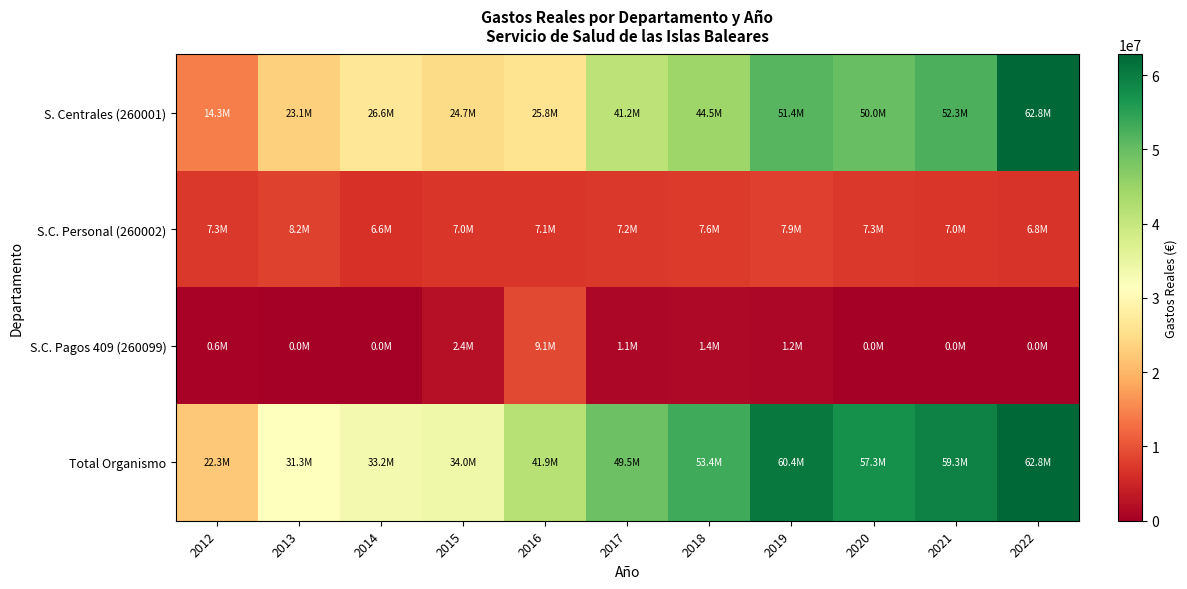

Which series has the largest range (max minus min)?

S. Centrales (260001)